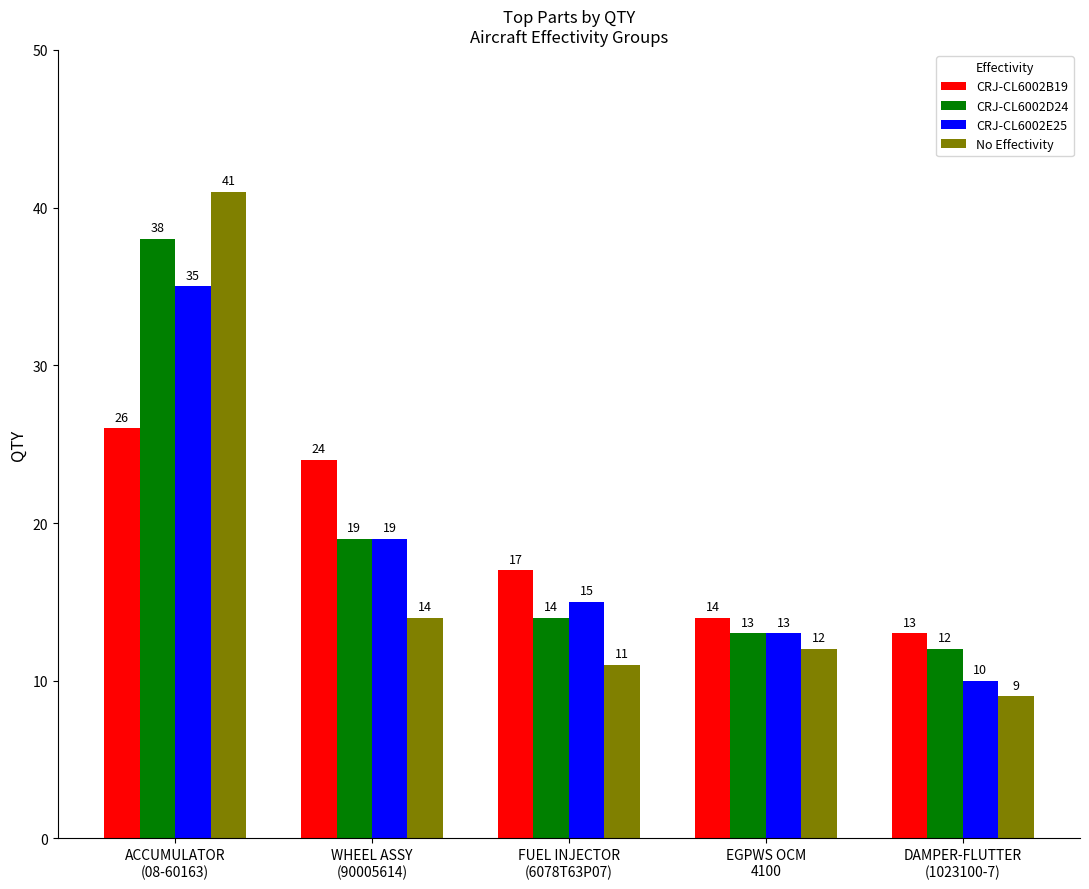

What is the maximum value shown in the chart?

41